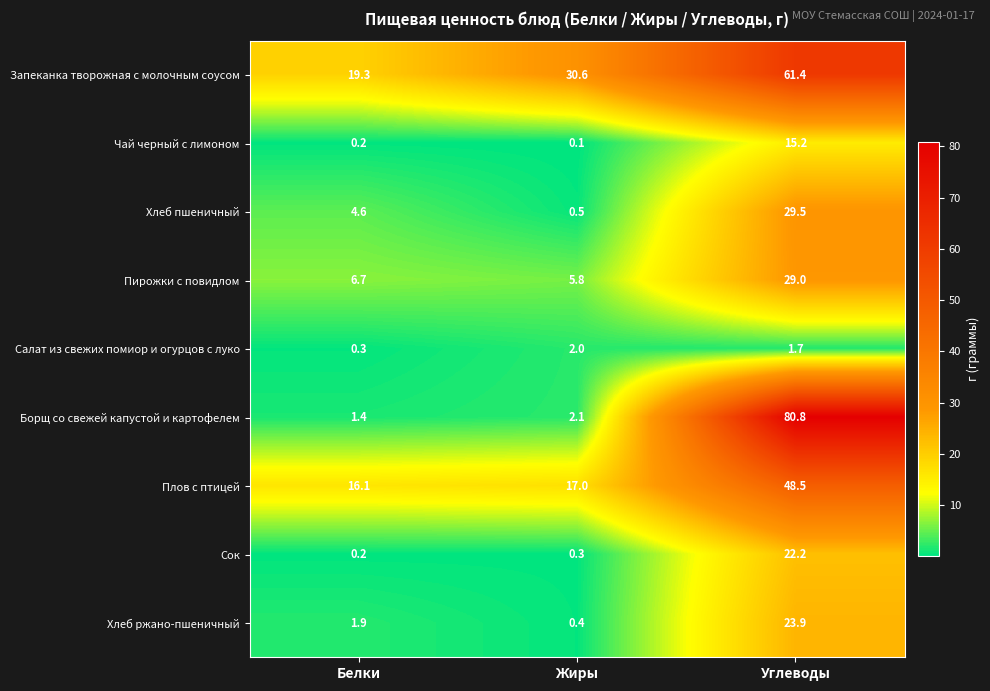

What is the total value across all series at Жиры?

58.8